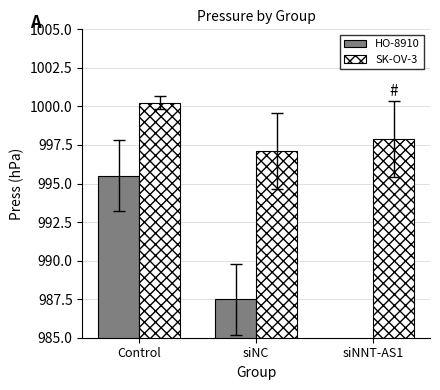

What is the label of the 1st bar from the left?

Control